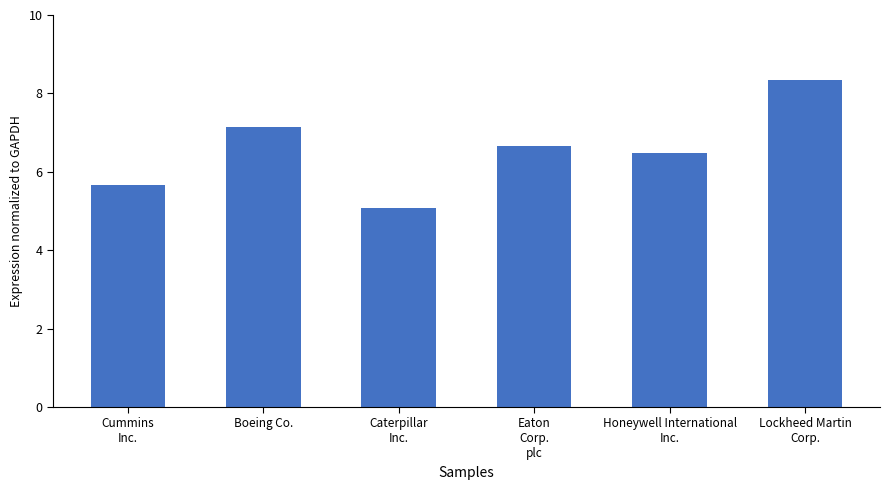

The chart shows a value of 8.5 at Caterpillar
Inc.. True or false?

False